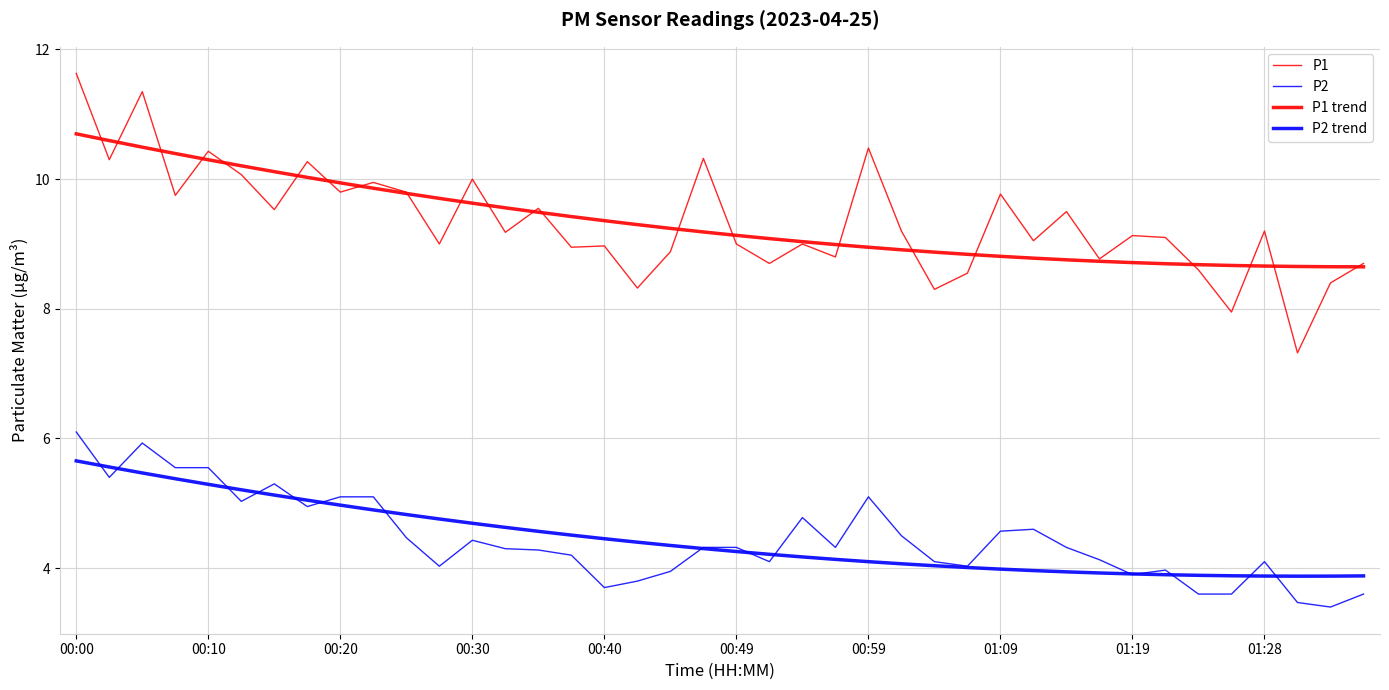

What is the smallest value displayed?

3.4